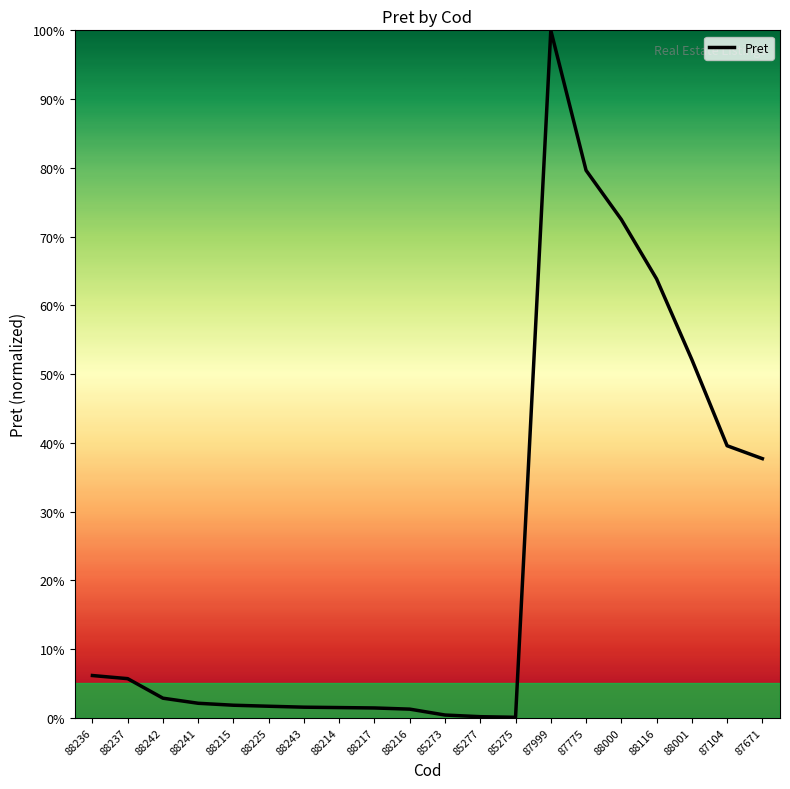

What is the change in value from 88237 to 88242?

-2.8